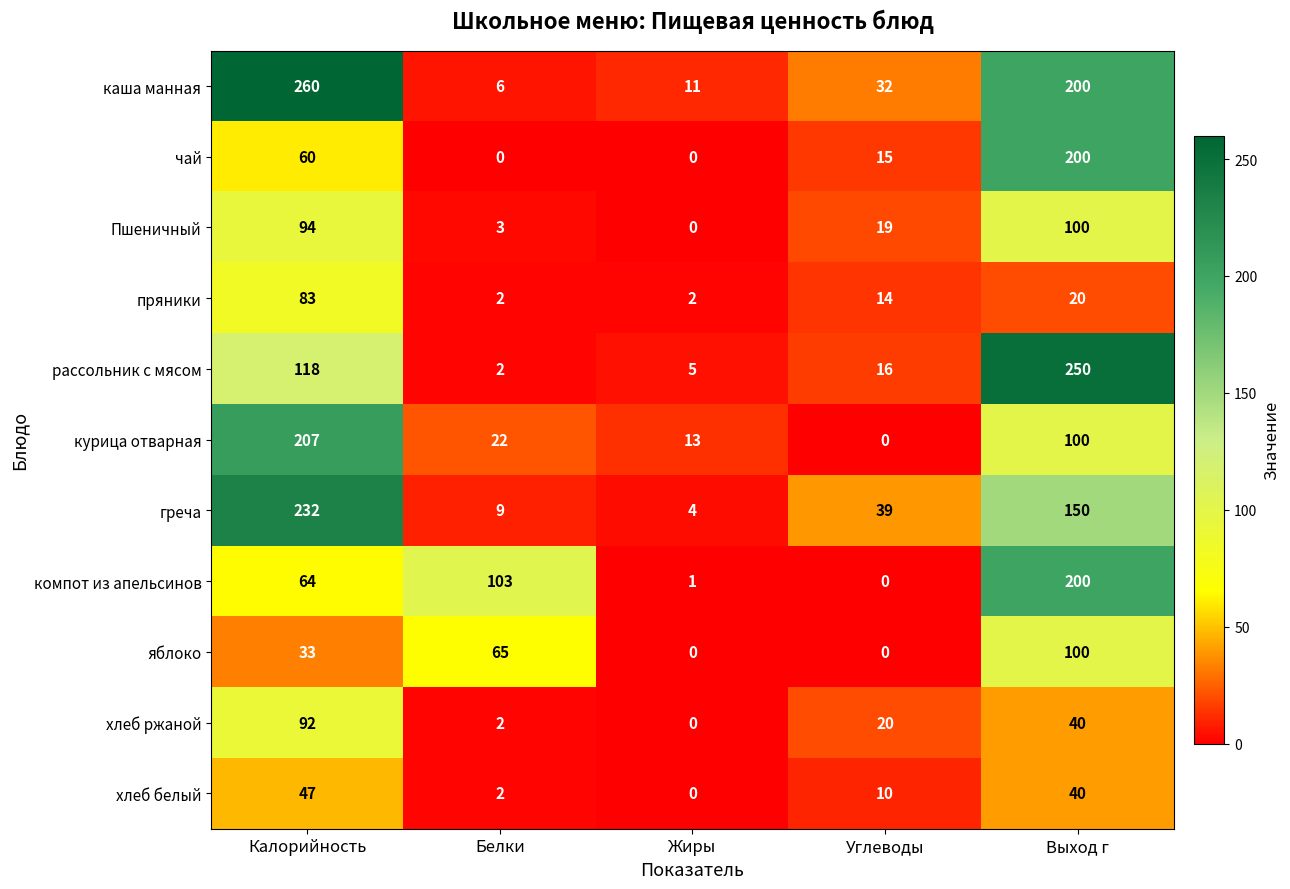

At how many categories does at least one series exceed 249?

2